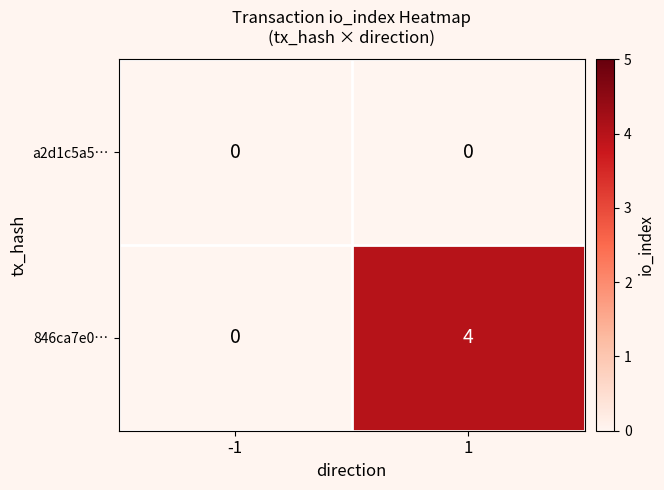

Which series changed the most between -1 and 1?

846ca7e0…